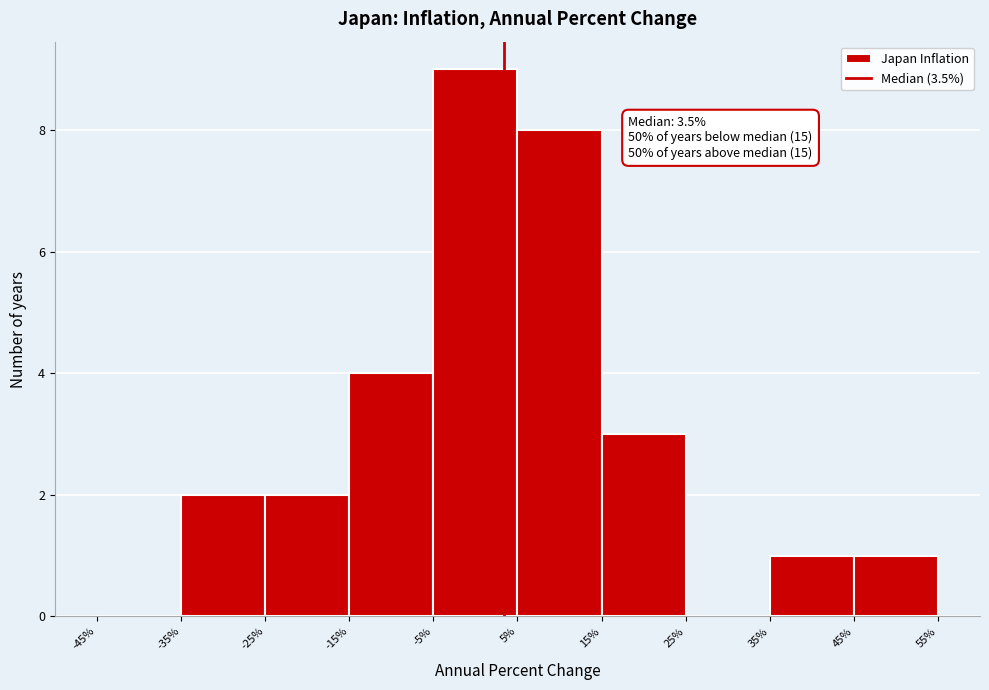

Which range on the x-axis has the tallest bar?

-5% to 5%